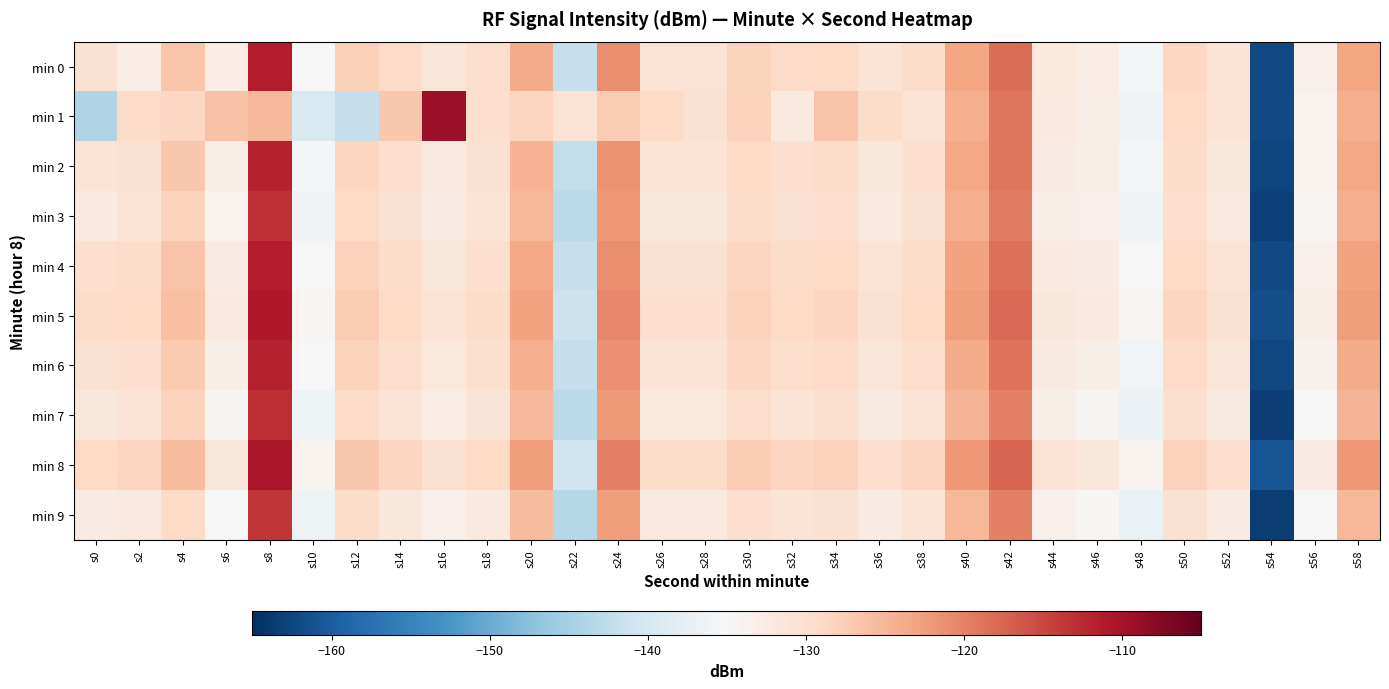

At s24, list the series in order from smallest to largest.

min 1, min 9, min 7, min 3, min 2, min 6, min 0, min 4, min 5, min 8